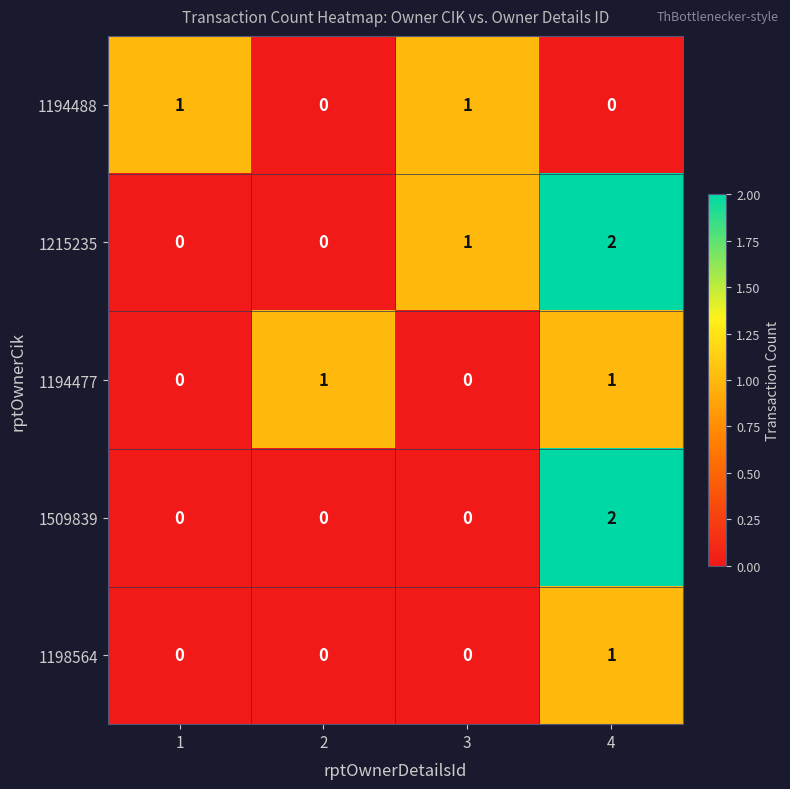

At how many categories does at least one series exceed 0?

4